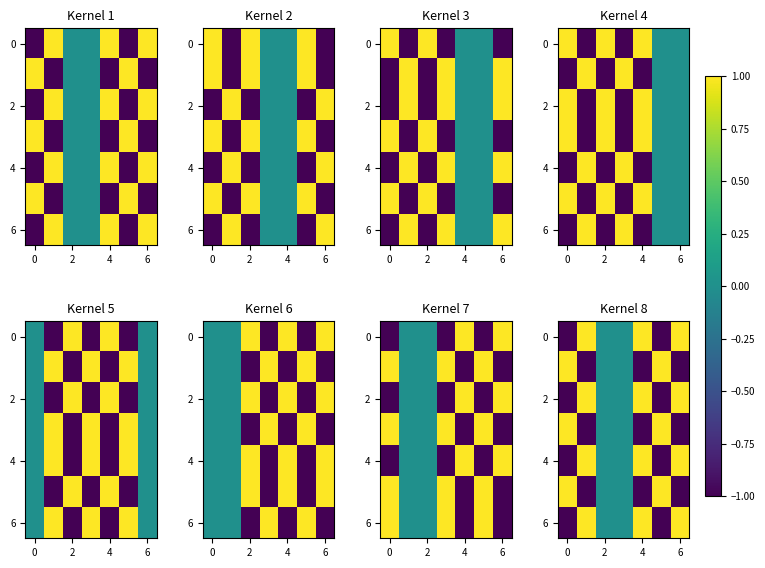

Is it true that 4 equals -1.3 at 0?

False